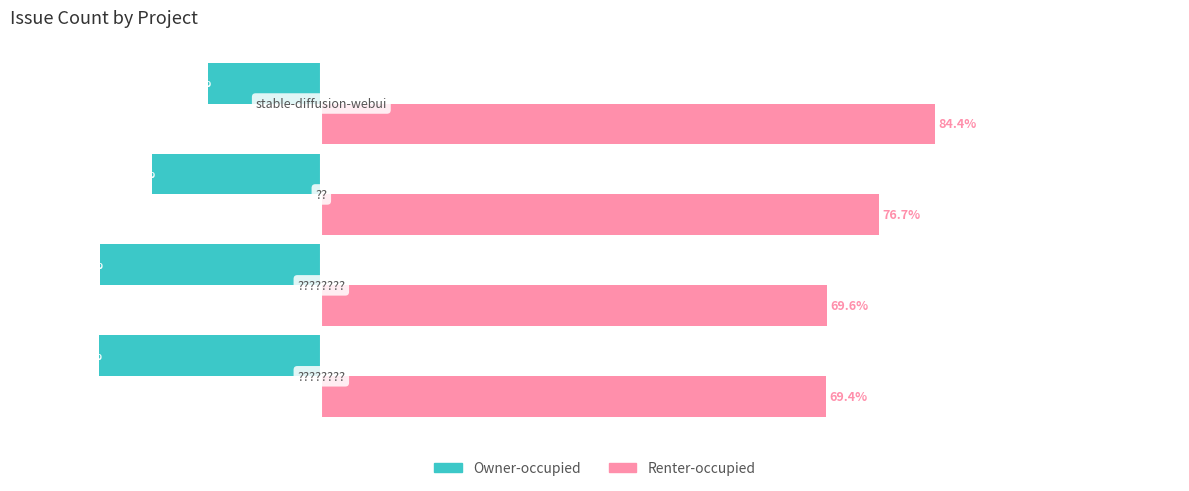

List the series in order of their overall mean, highest first.

Renter-occupied, Owner-occupied